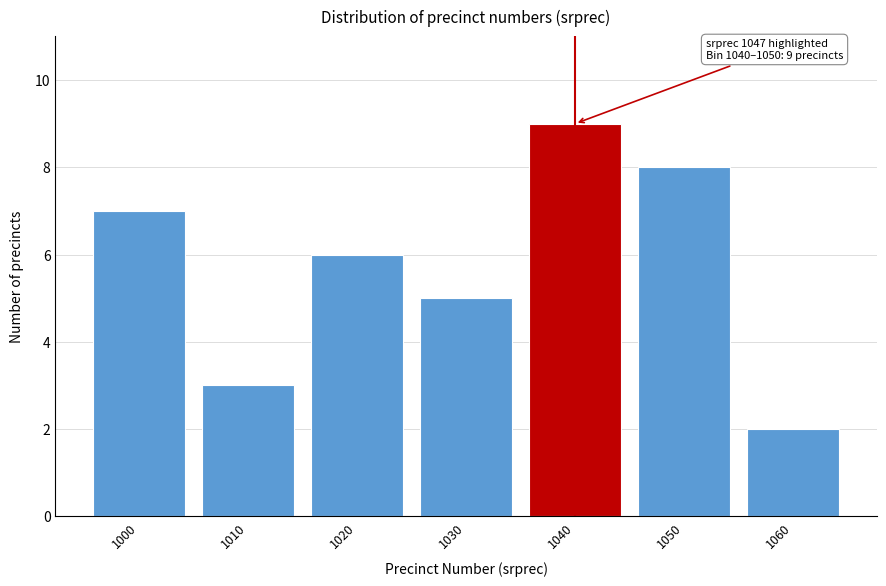

Reading left to right, list all the values displayed in this chart.

7	3	6	5	9	8	2